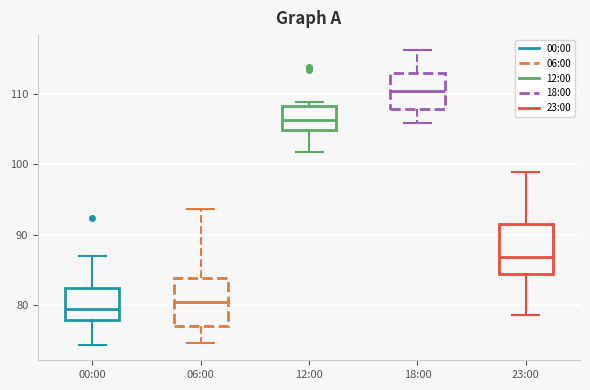

Which box has the highest median line?

18:00